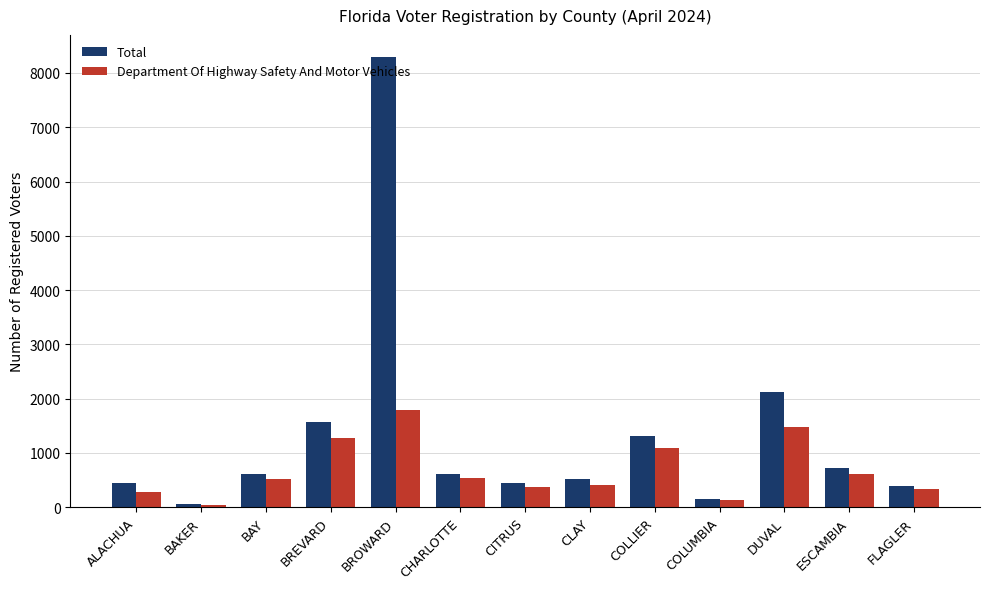

What is the label of the 8th bar from the left?

CLAY